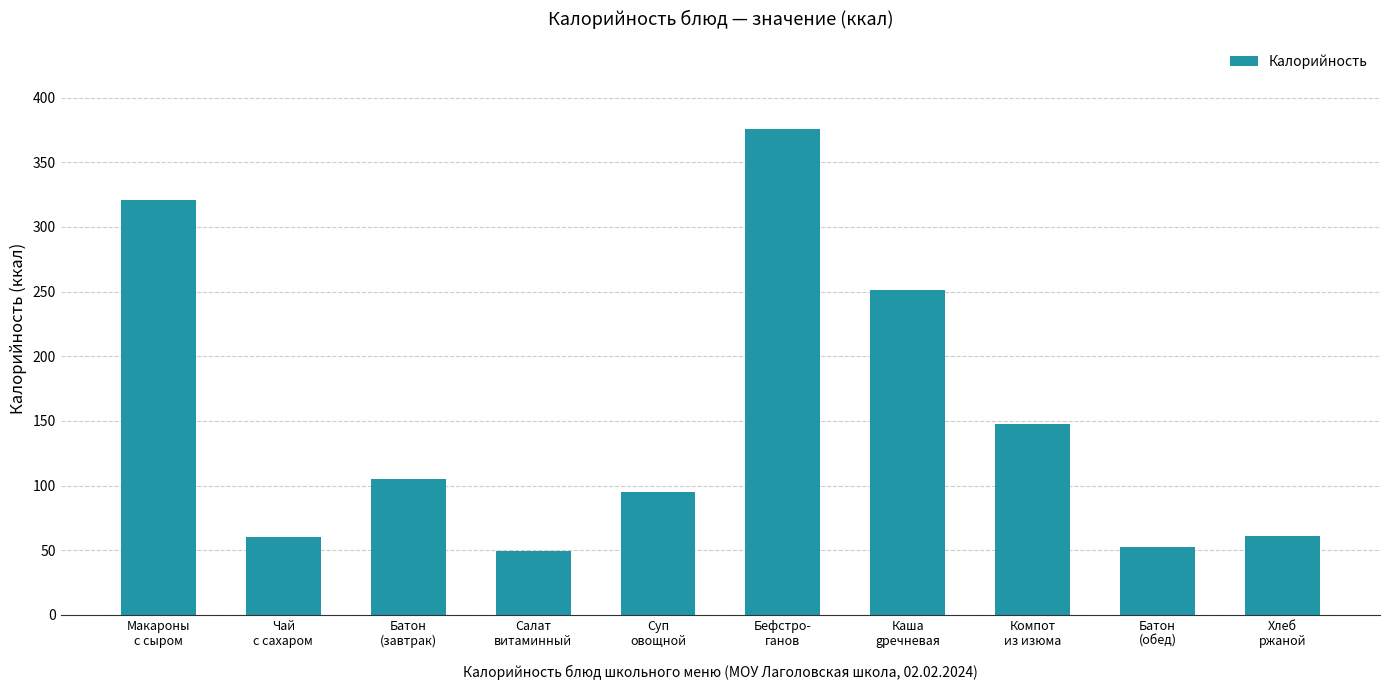

What is the ratio of the value at Каша
gречневая to the value at Макароны
с сыром?

0.8